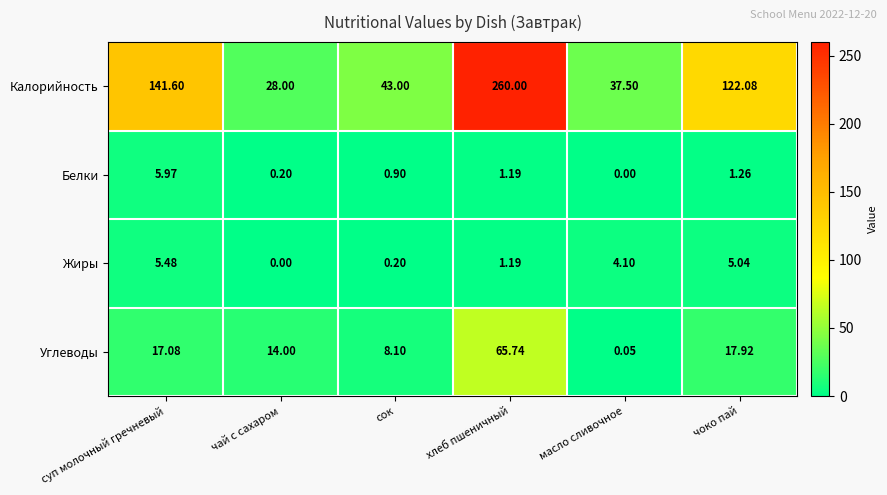

At which label does Углеводы first exceed 17?

суп молочный гречневый